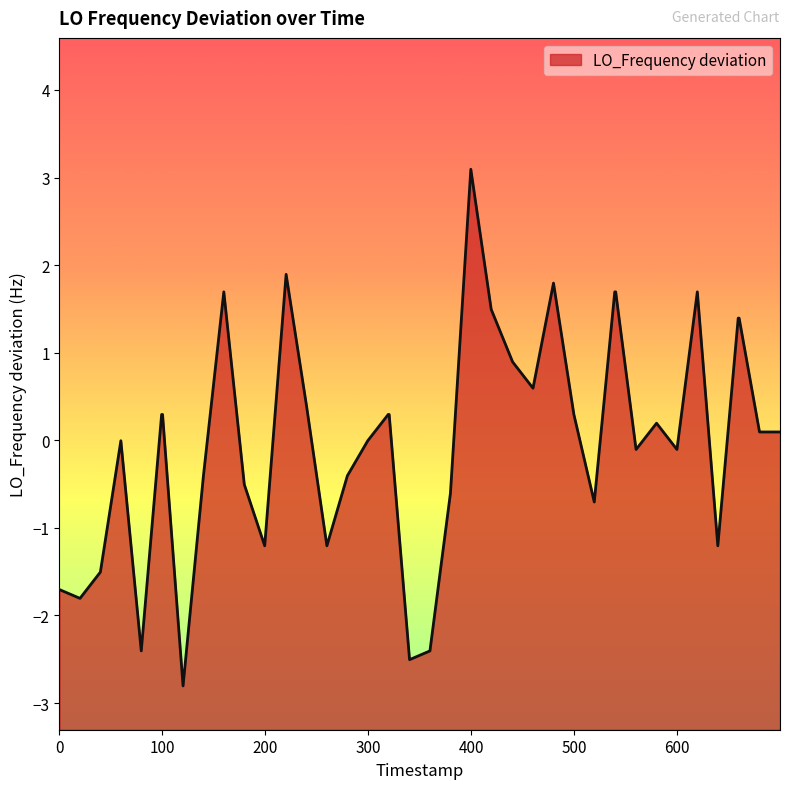

What is the value of the 19th point from the left?

0.3